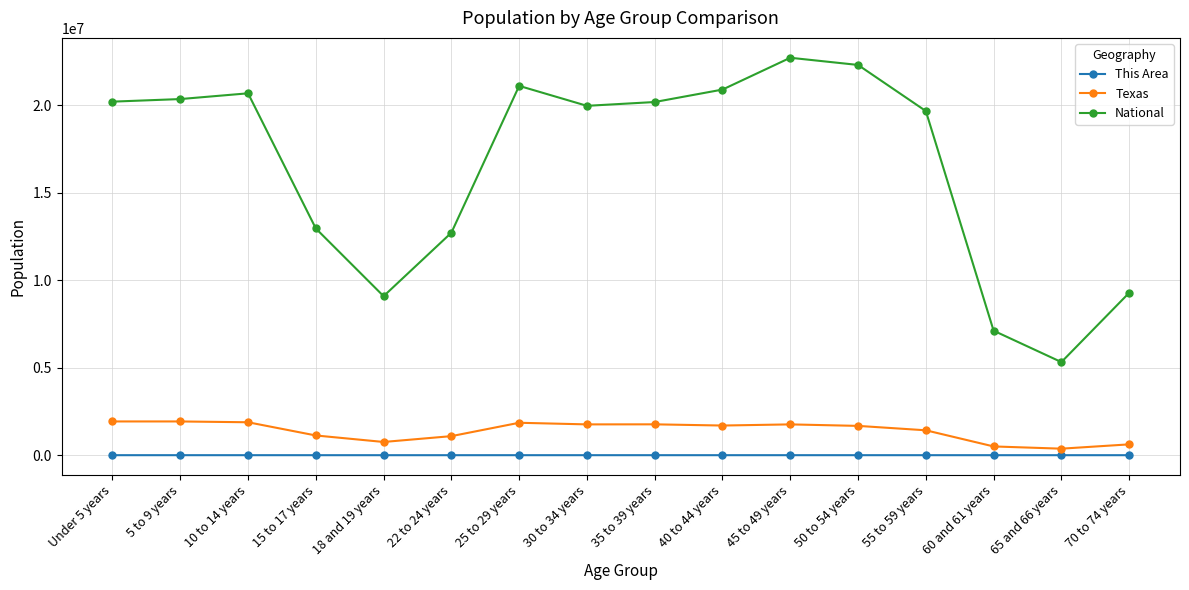

In This Area, how many points are lower than both neighbors (excluding endpoints)?

4